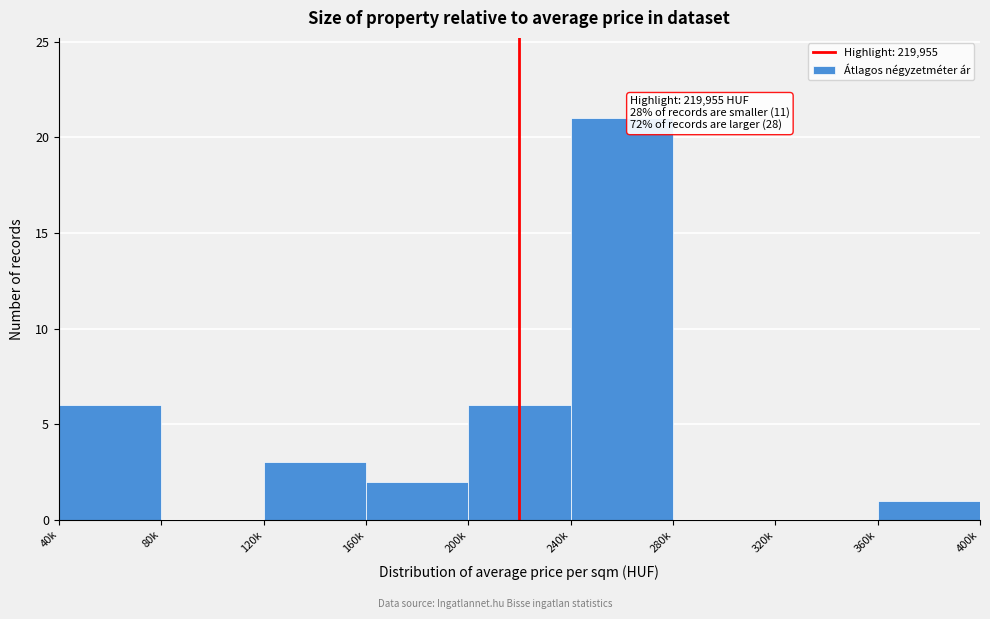

Reading left to right, what are all the values shown in this chart?

40k=6	80k=0	120k=3	160k=2	200k=6	240k=21	280k=0	320k=0	360k=1